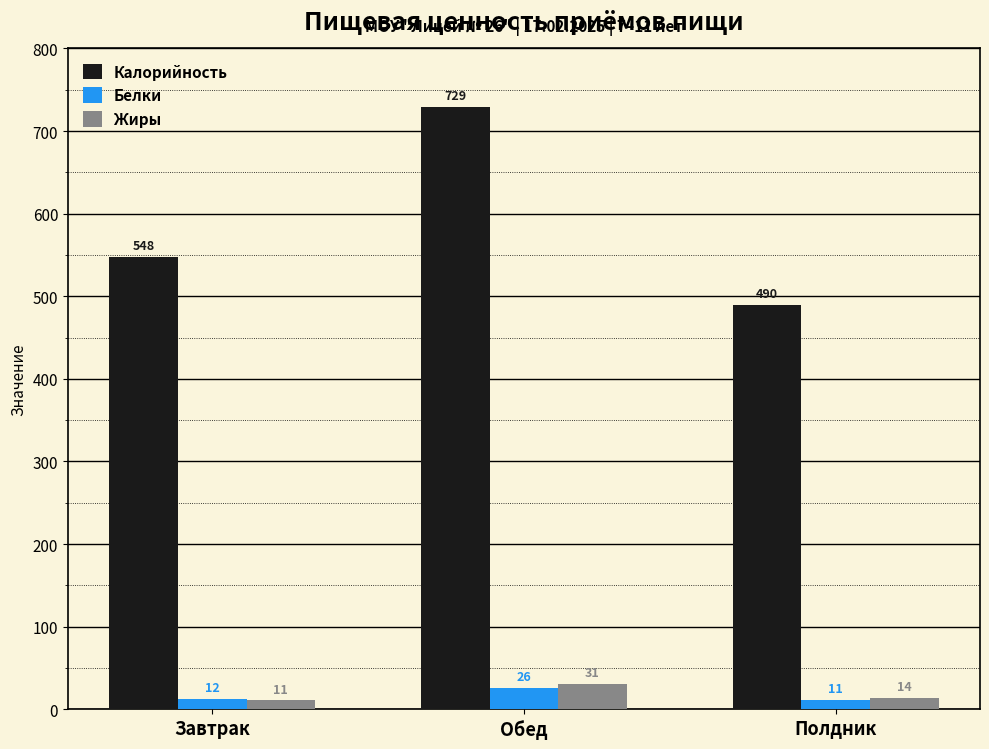

What is the label of the 1st bar from the right?

Полдник